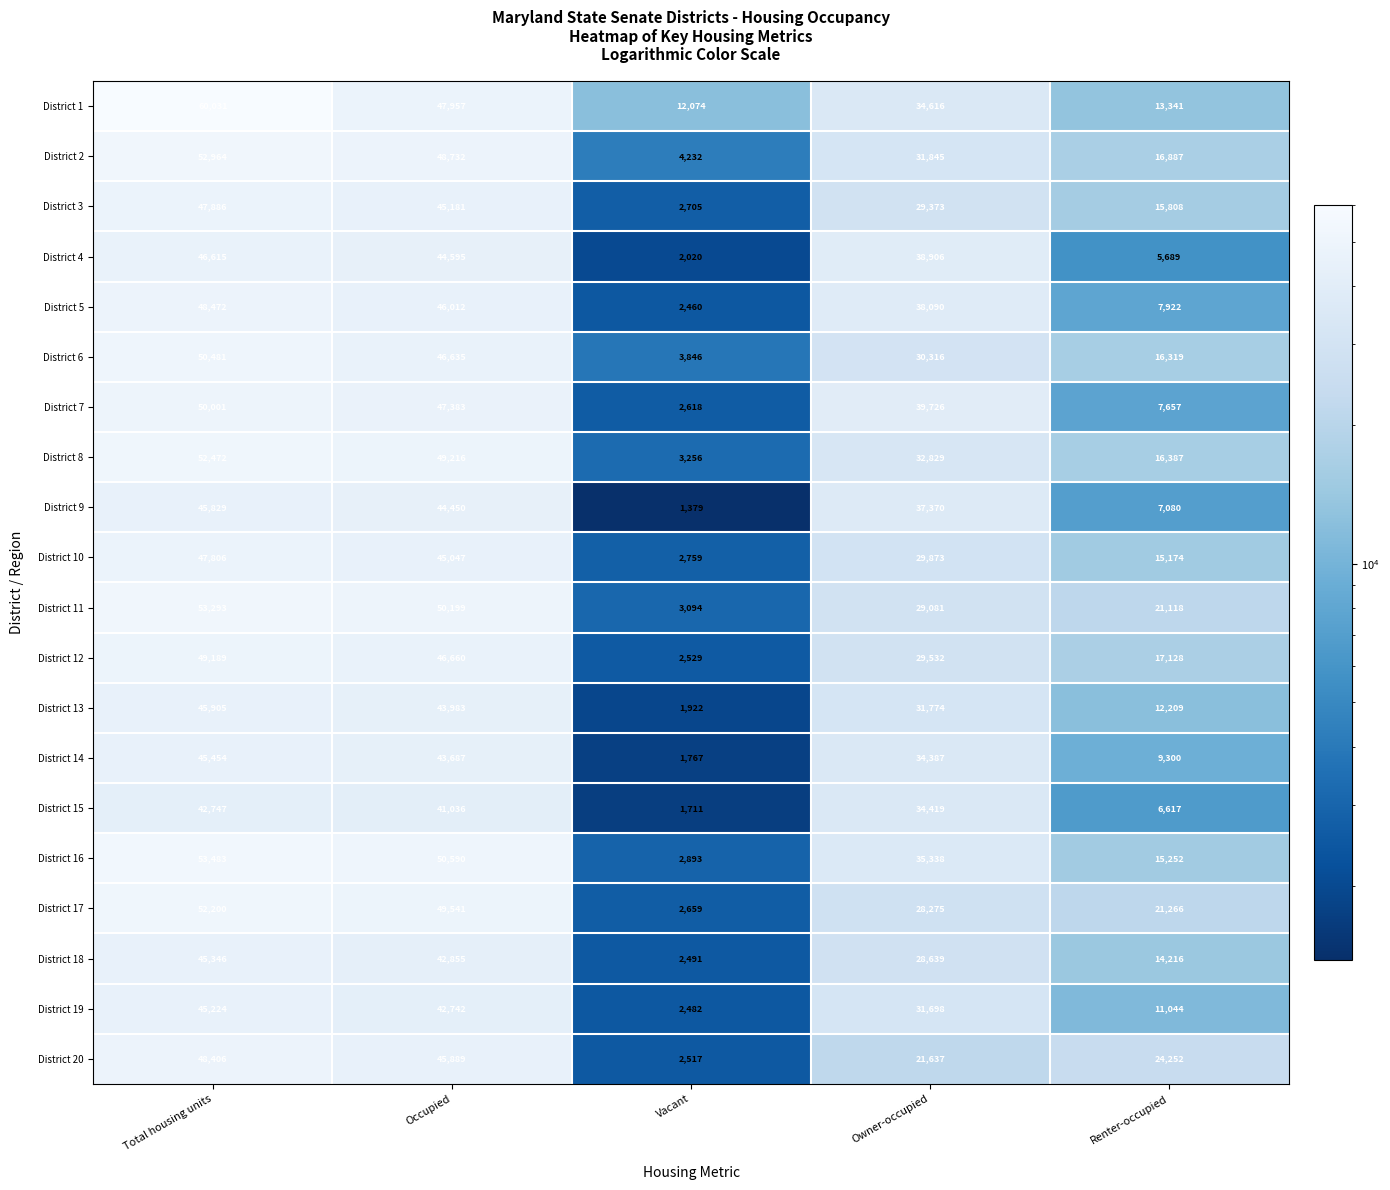

What is the approximate value of District 5 at Renter-occupied, to the nearest 10?

7920